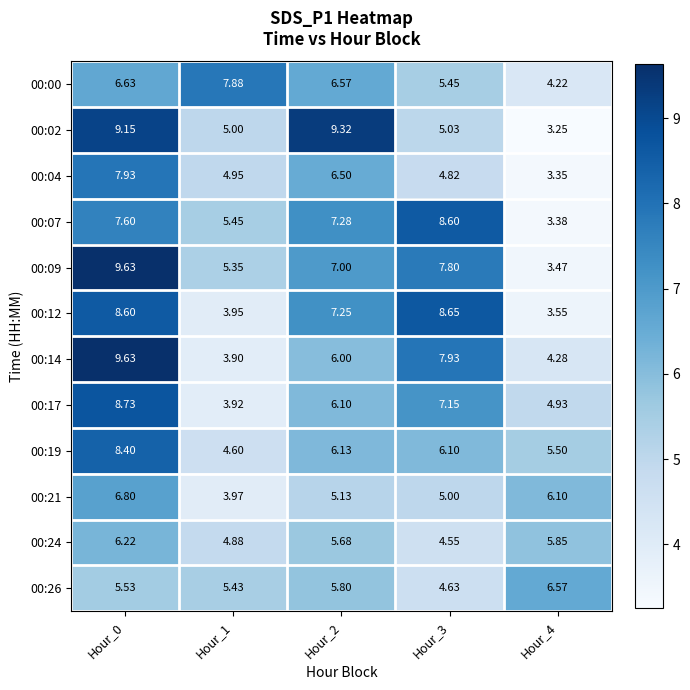

Which series has the largest range (max minus min)?

00:09